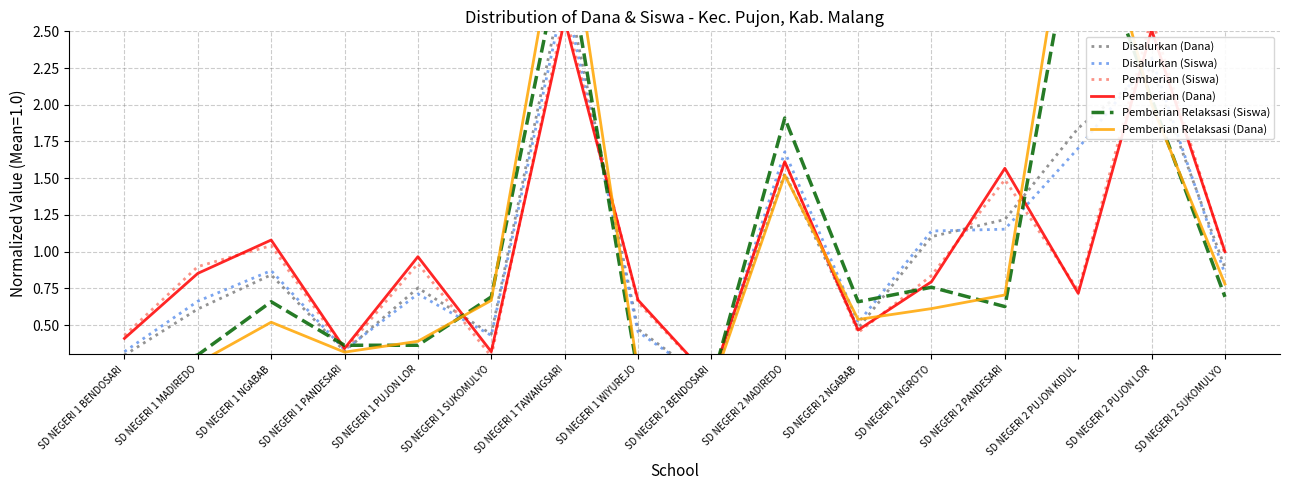

At which category does Pemberian Relaksasi (Dana) reach its first local valley?

SD NEGERI 1 PANDESARI